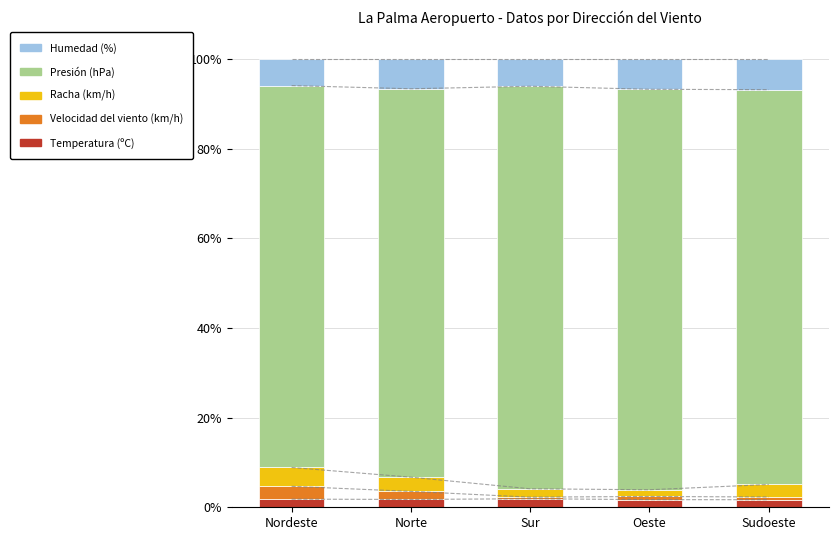

How many data points in Humedad (%) are less than 6?

1